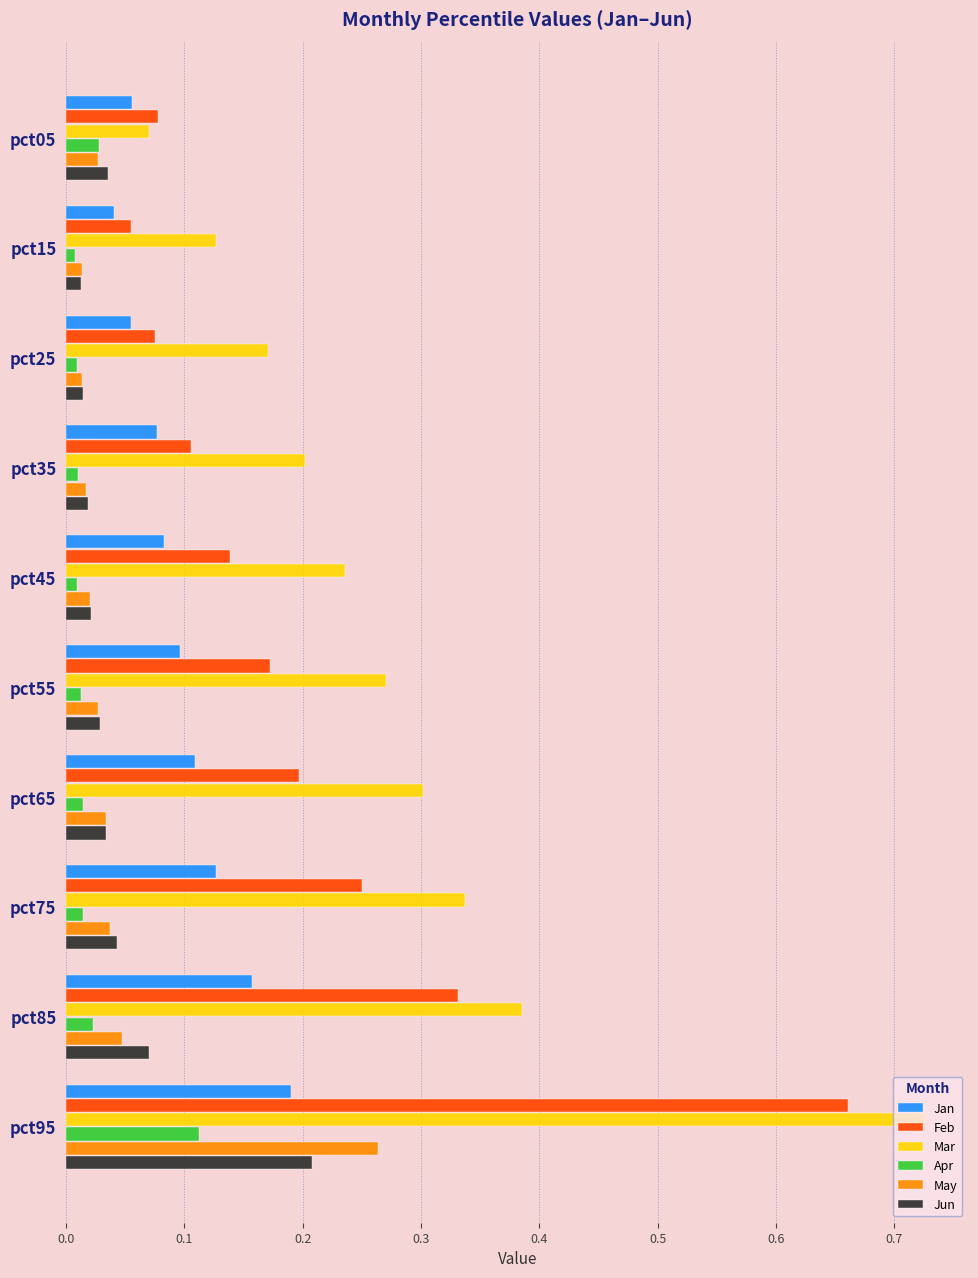

At which label does Jun reach its peak?

pct95